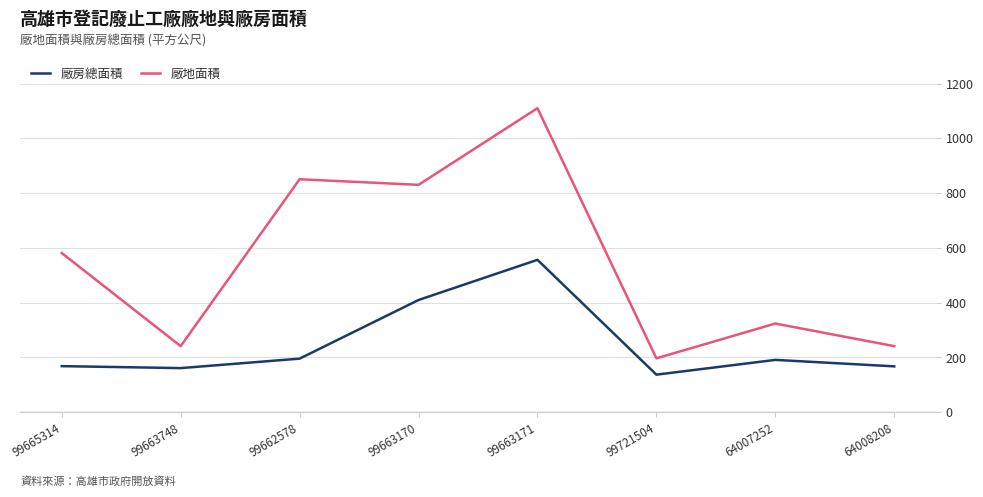

Rank the series by their maximum value, from lowest to highest.

廠房總面積, 廠地面積